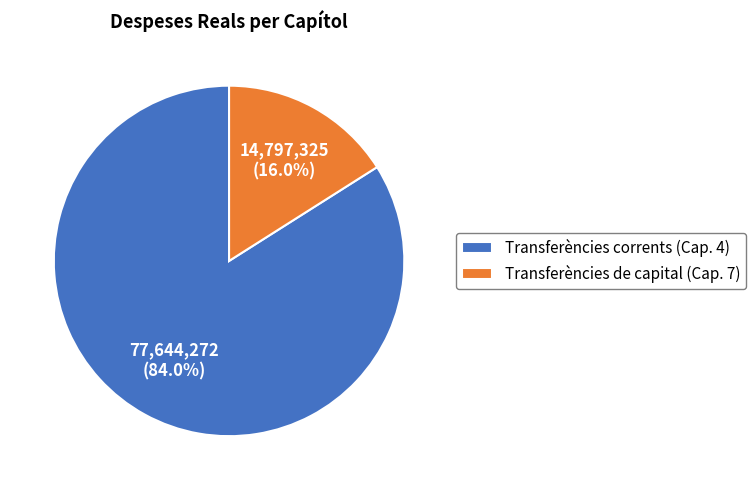

Rank the categories by value from highest to lowest.

Transferències corrents (Cap. 4), Transferències de capital (Cap. 7)